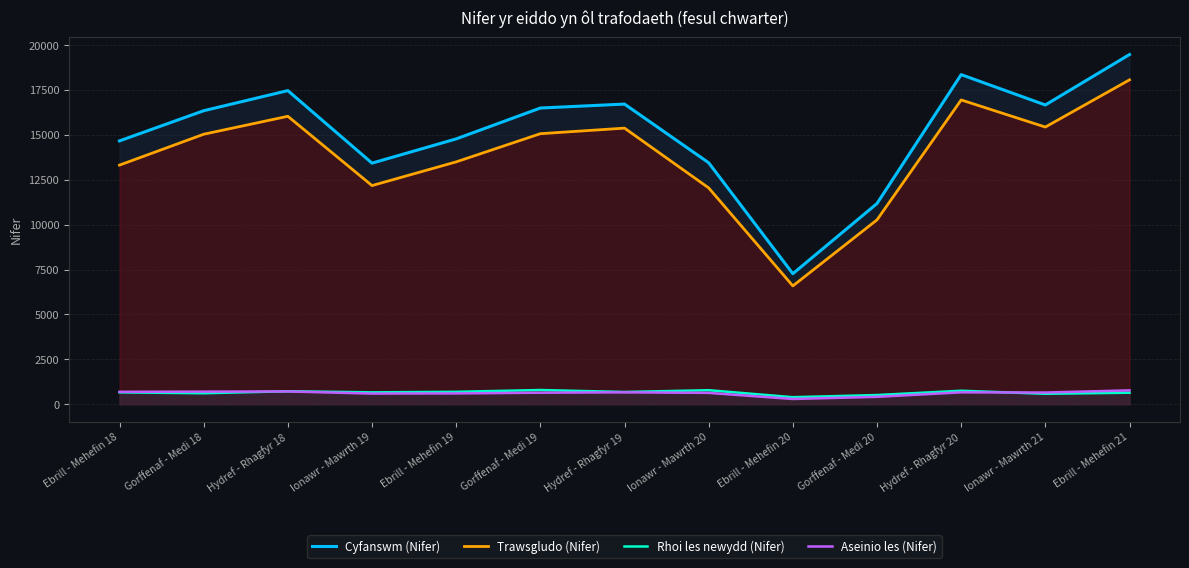

What is the difference between the highest and lowest values at Ebrill - Mehefin 21?

18840